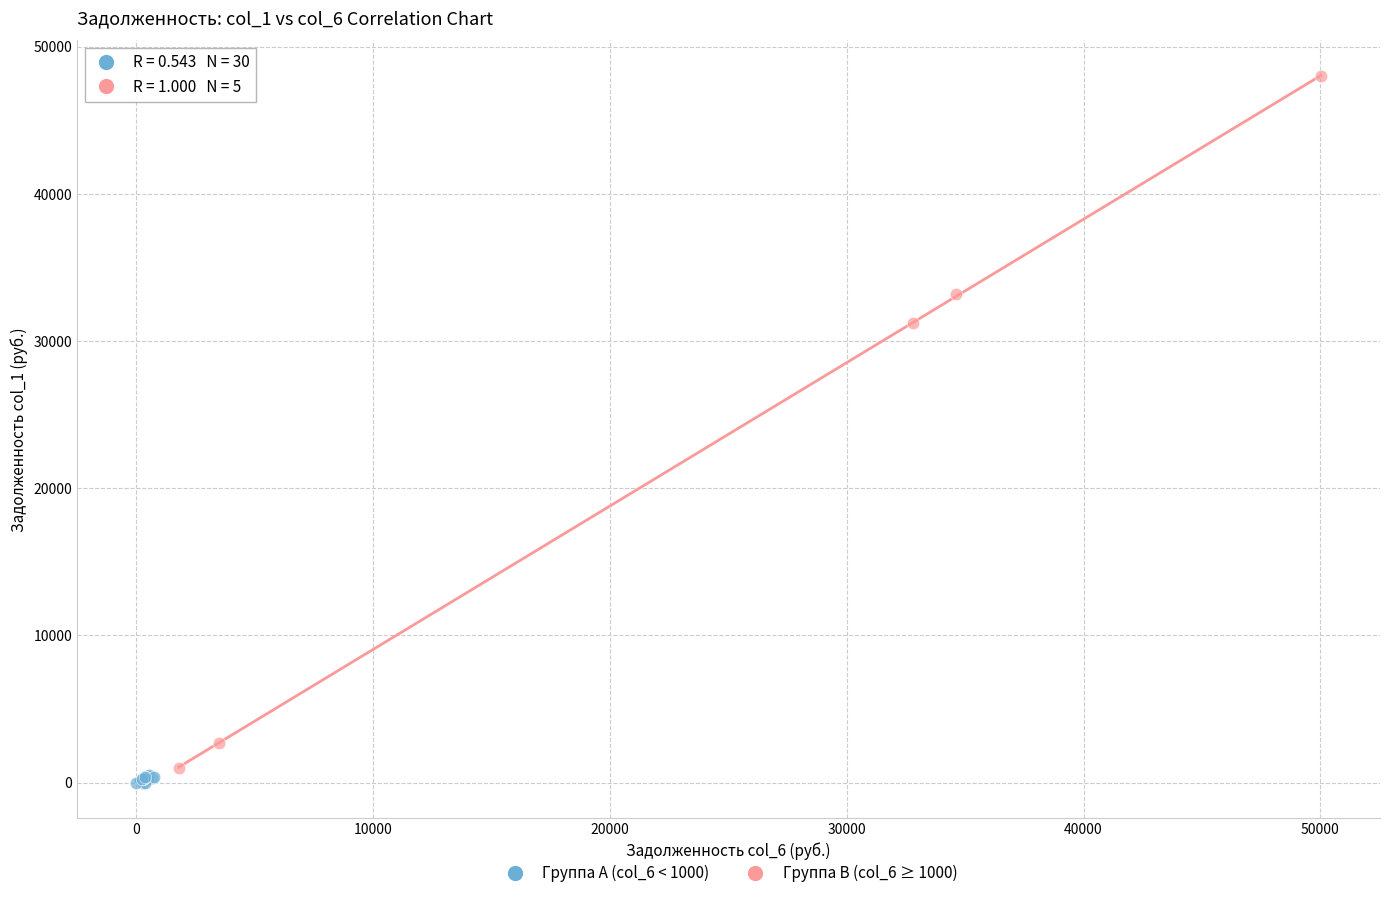

Which series reaches the maximum Y coordinate?

Группа B (col_6 ≥ 1000)